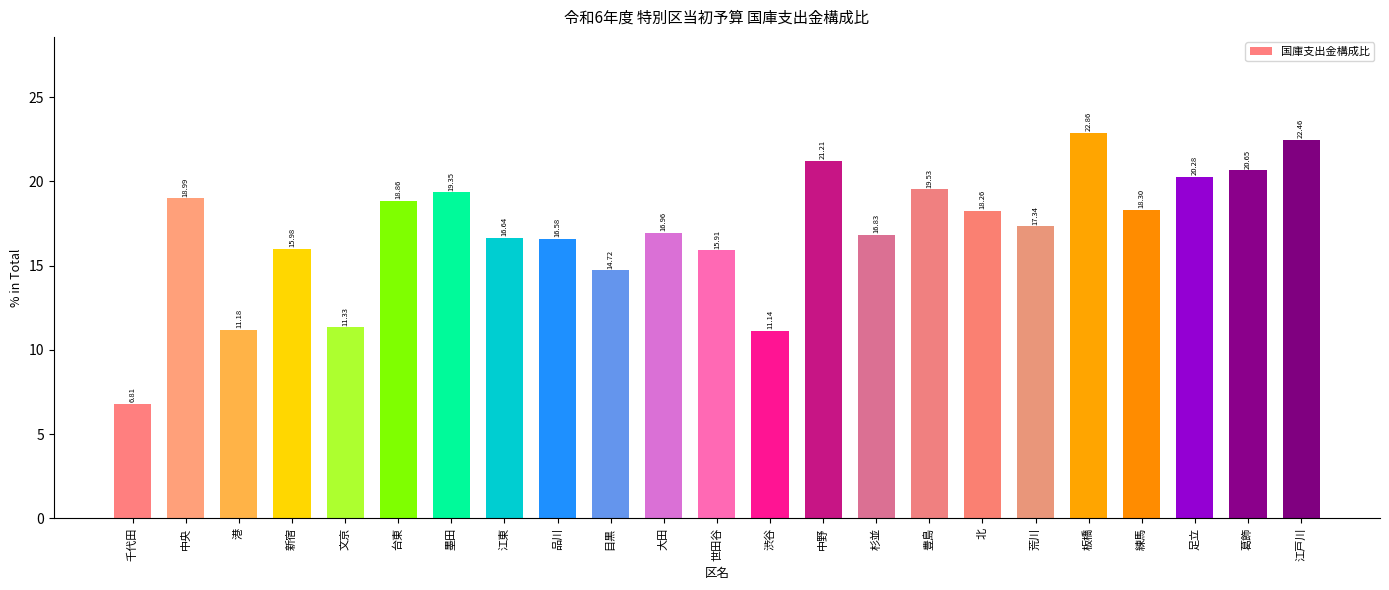

At which category does the chart reach its peak across all series?

板橋